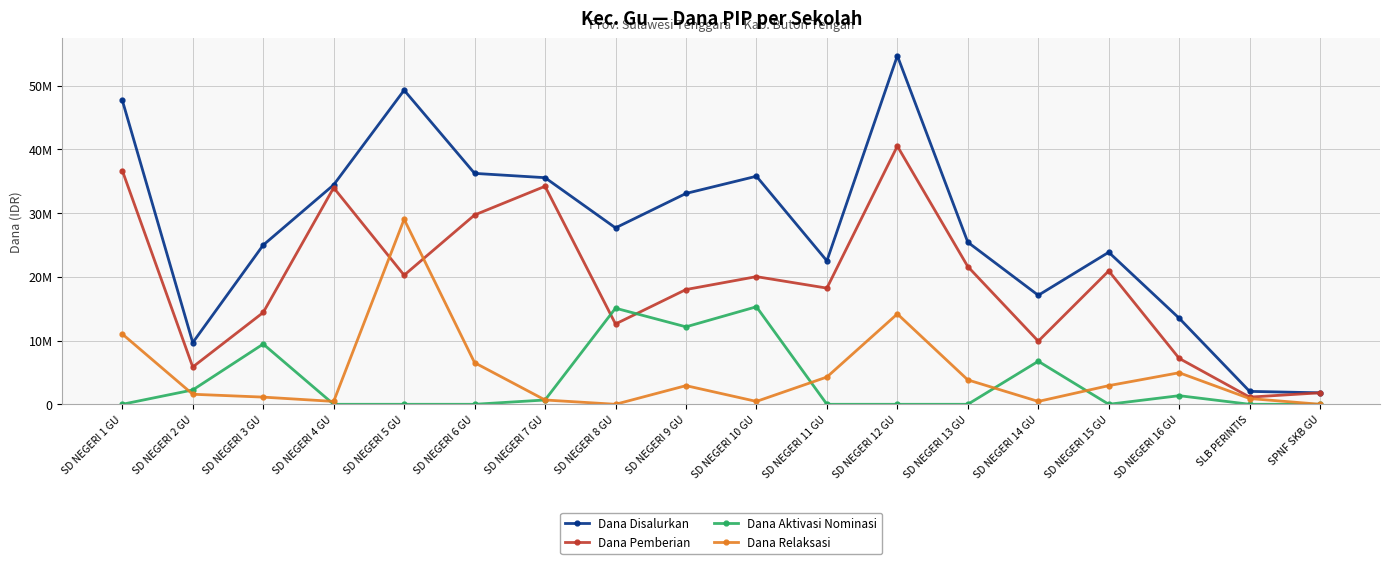

Is it true that Dana Relaksasi equals 292722 at SD NEGERI 14 GU?

False